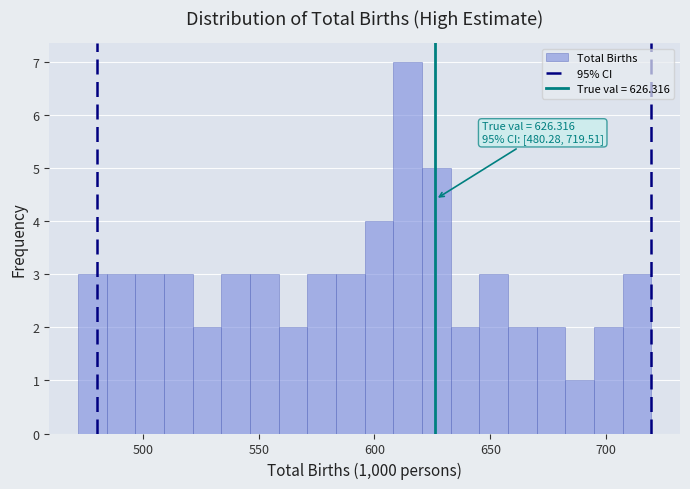

Around what value on the x-axis is the tallest bar? Give the approximate position of its centre, as read against the axis.

615